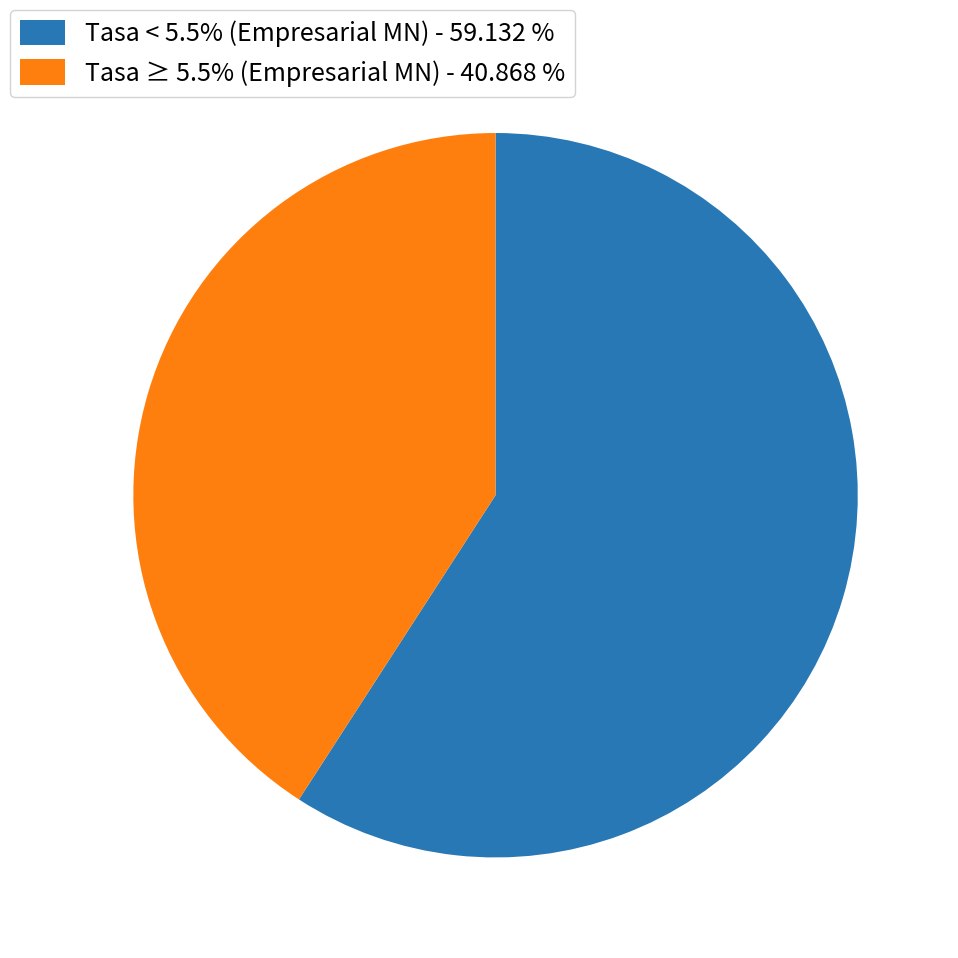

What is the ratio of the value at Tasa ≥ 5.5% (Empresarial MN) - 40.868 % to the value at Tasa < 5.5% (Empresarial MN) - 59.132 %?

0.7